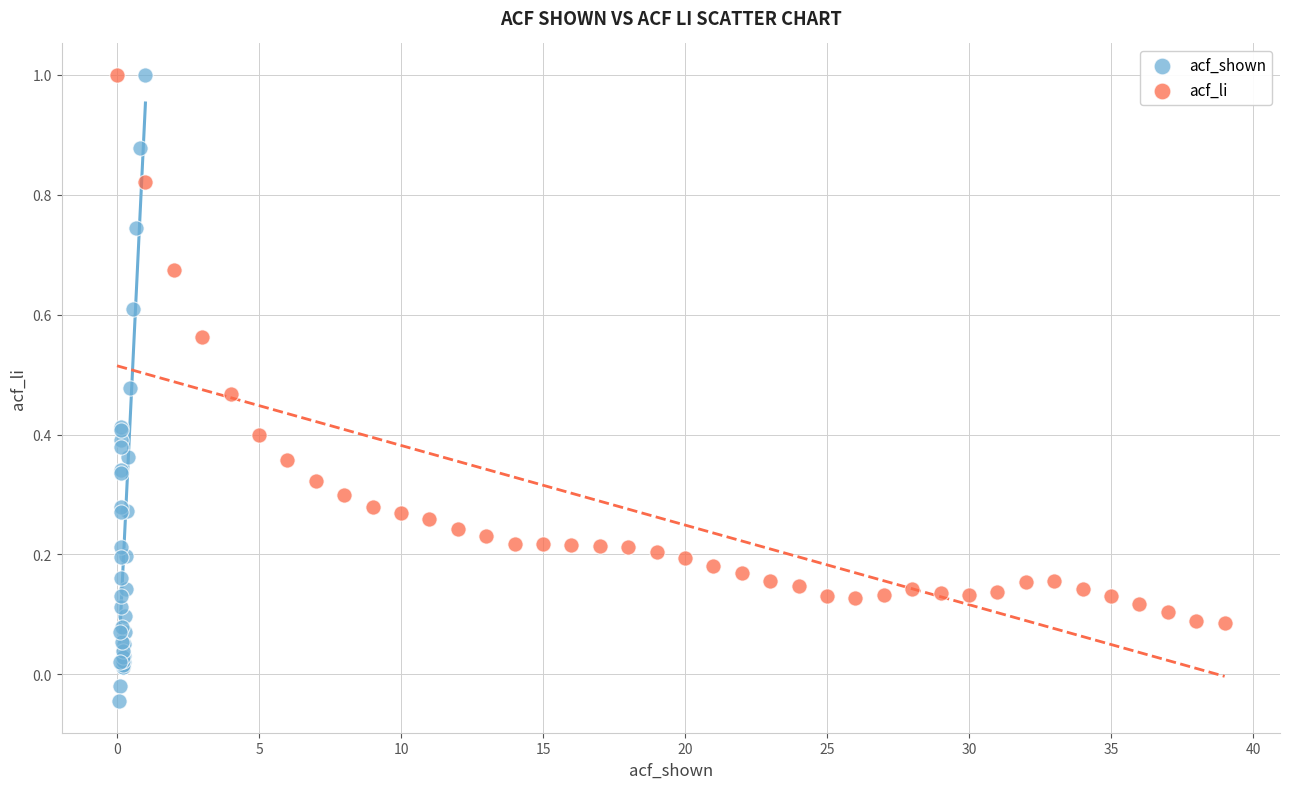

Which series has the largest Y range (max minus min)?

acf_shown